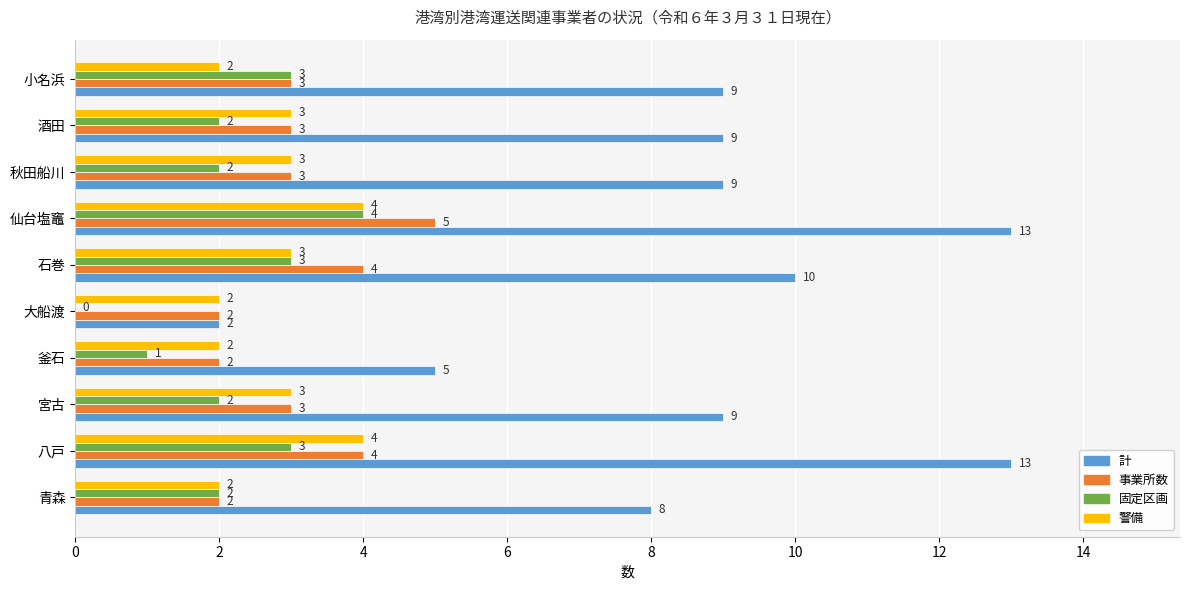

What is the sum of all 事業所数 values?

31